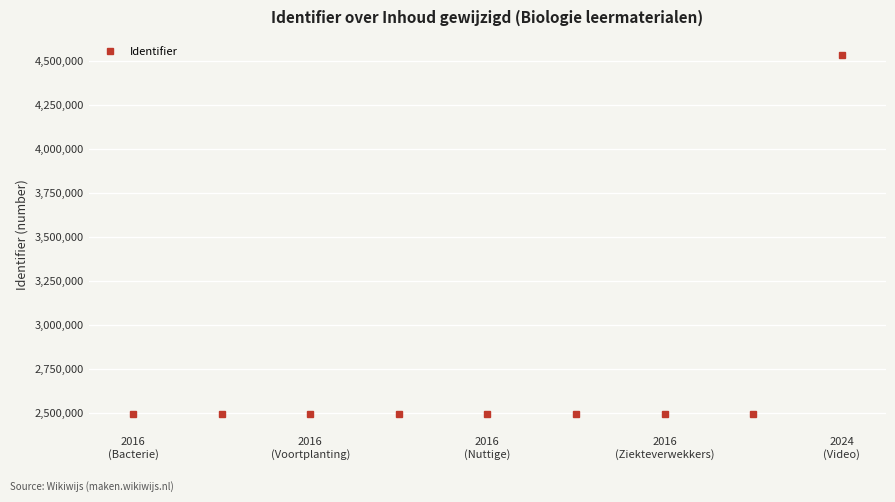

What is the value of the 9th point from the left?

4534165